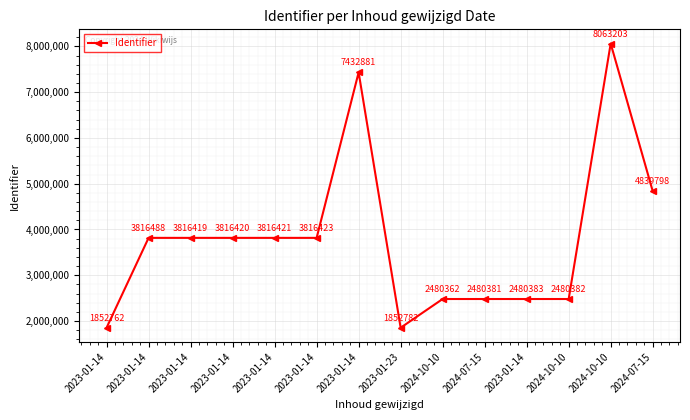

Does the chart have visible grid lines?

Yes